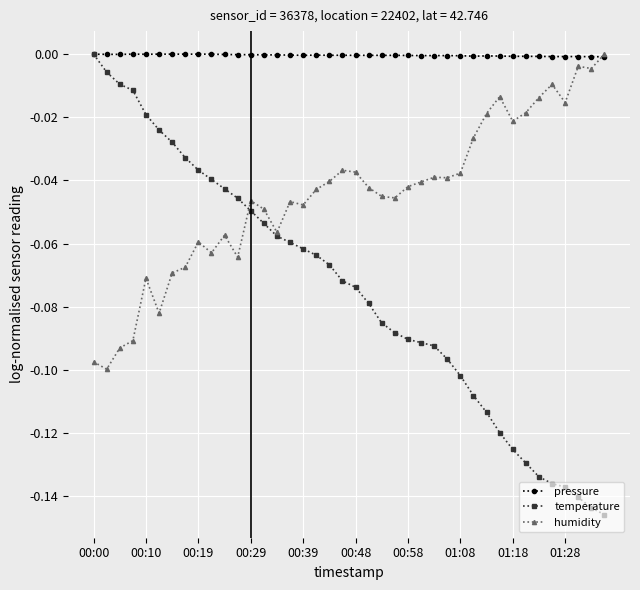

True or false: temperature has more than 2 interior local peaks.

False